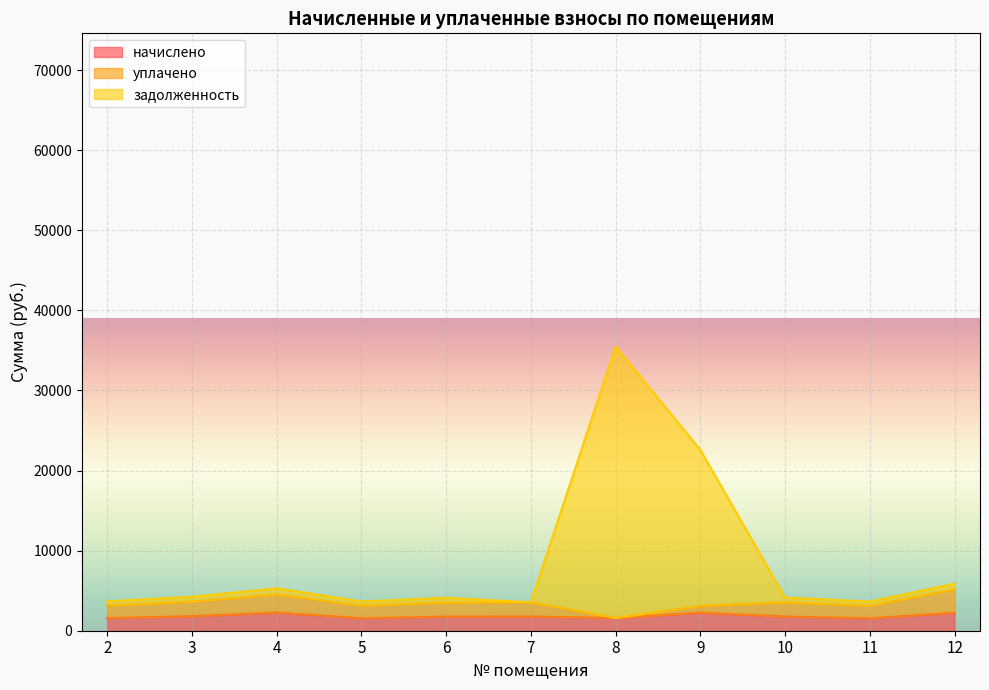

True or false: начислено and задолженность cross at least once.

False